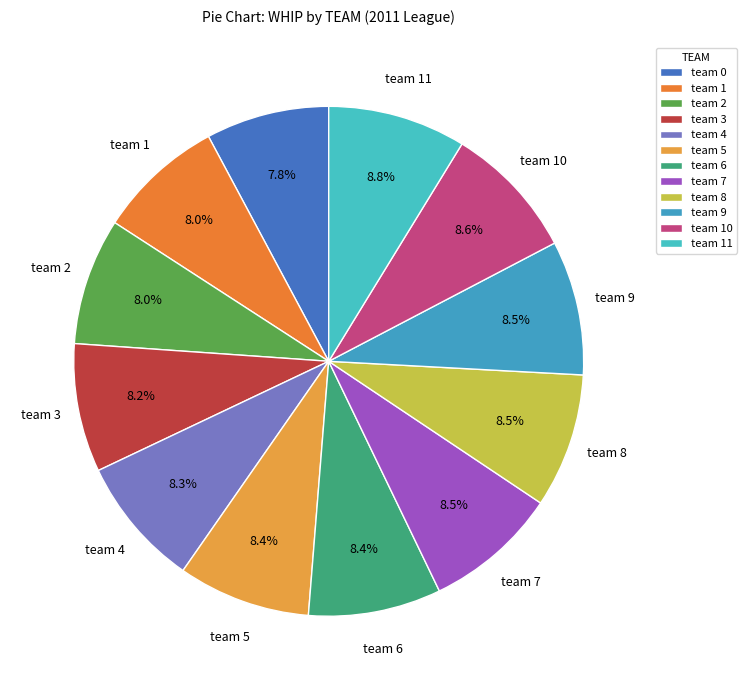

To the nearest percent, what is the combined percentage of team 3 and team 0?

16%